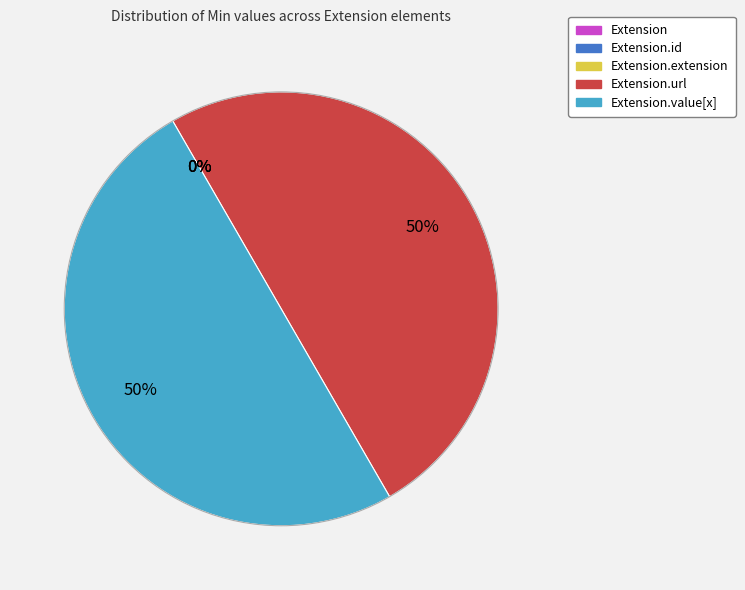

Does Extension.extension represent more than half of the total?

No